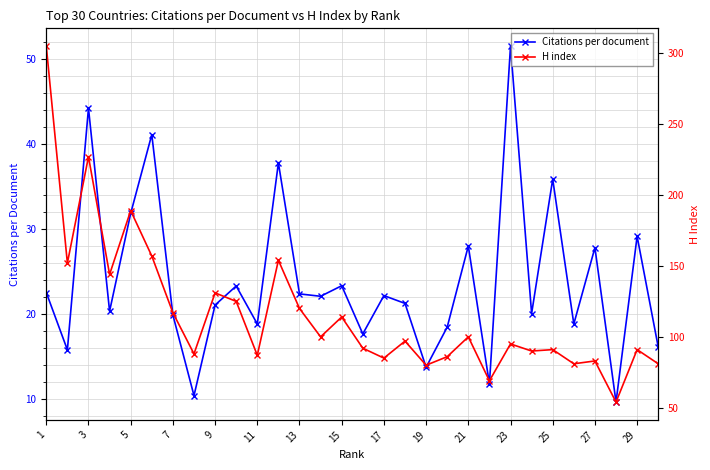

What value does the Citations per document series have at 21?

28.0